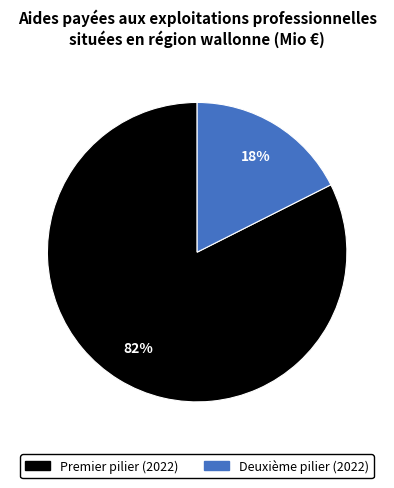

To the nearest percent, what is the average slice percentage?

50%